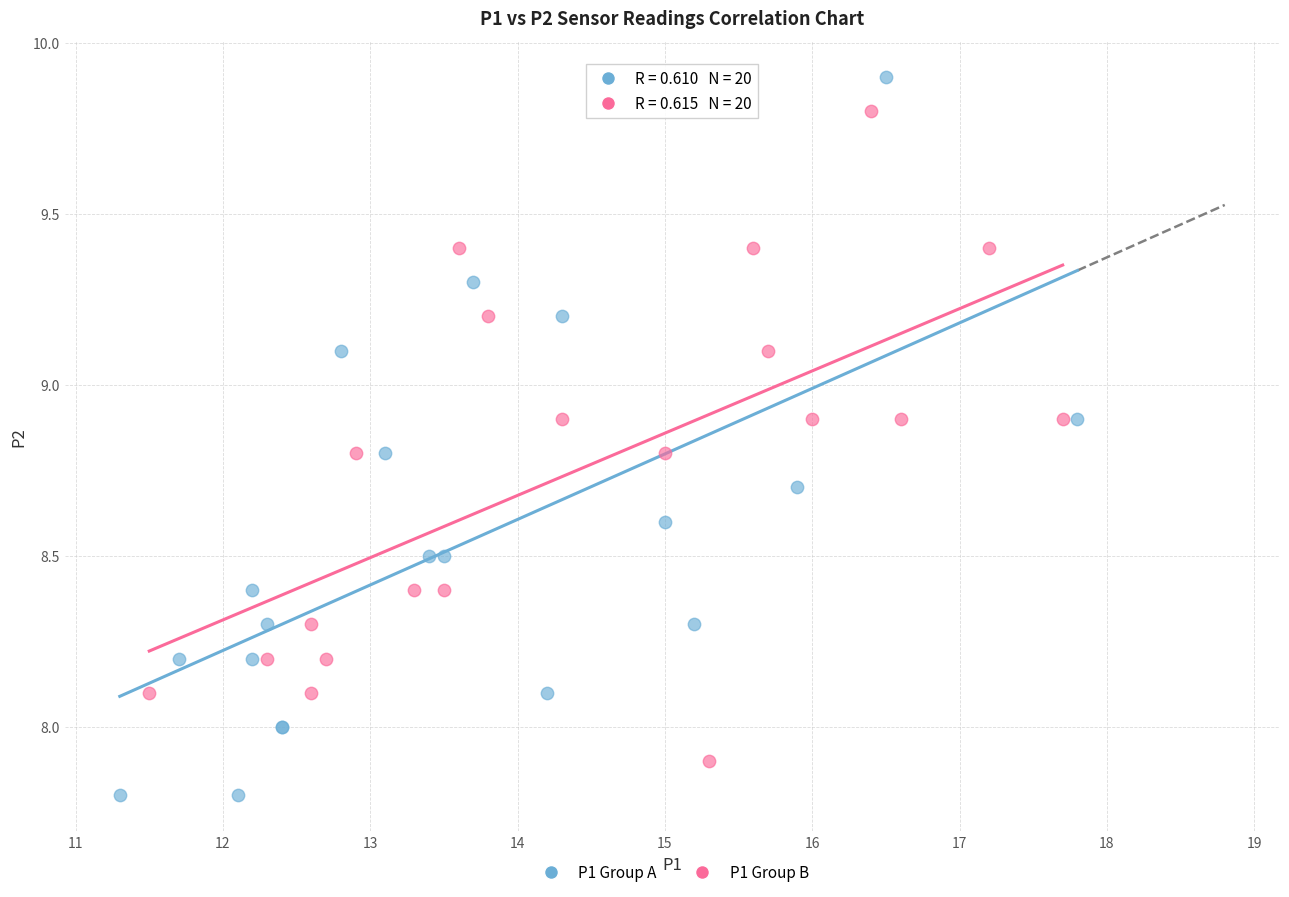

Which series reaches the minimum Y coordinate?

P1 Group A